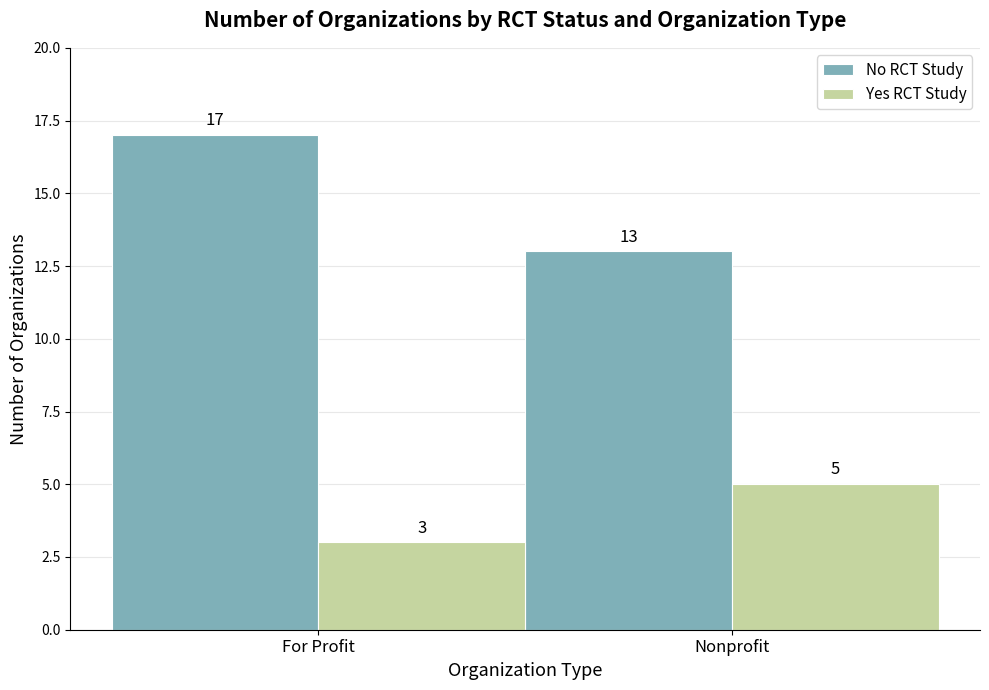

What is the total value across all series at Nonprofit?

18